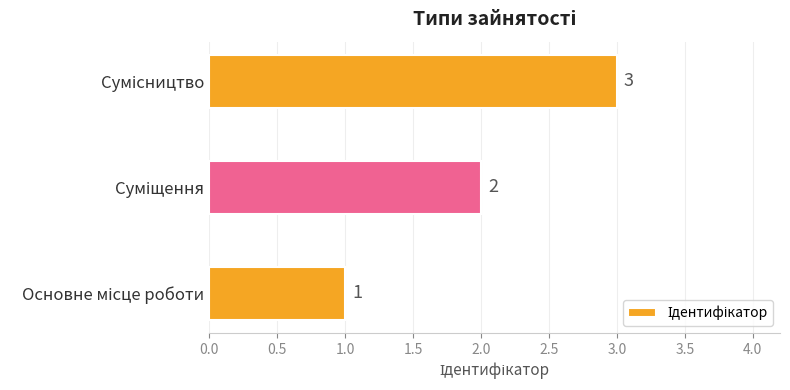

What is the greatest value displayed?

3